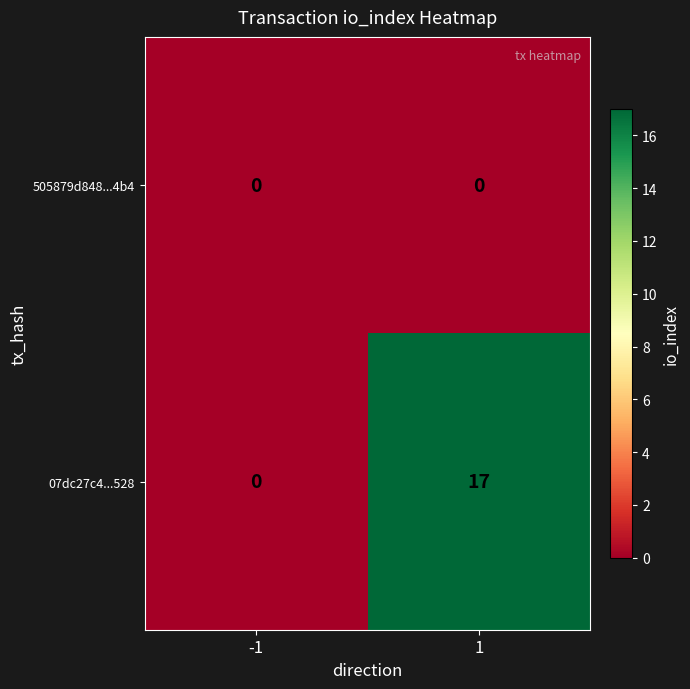

What is the greatest value displayed?

17